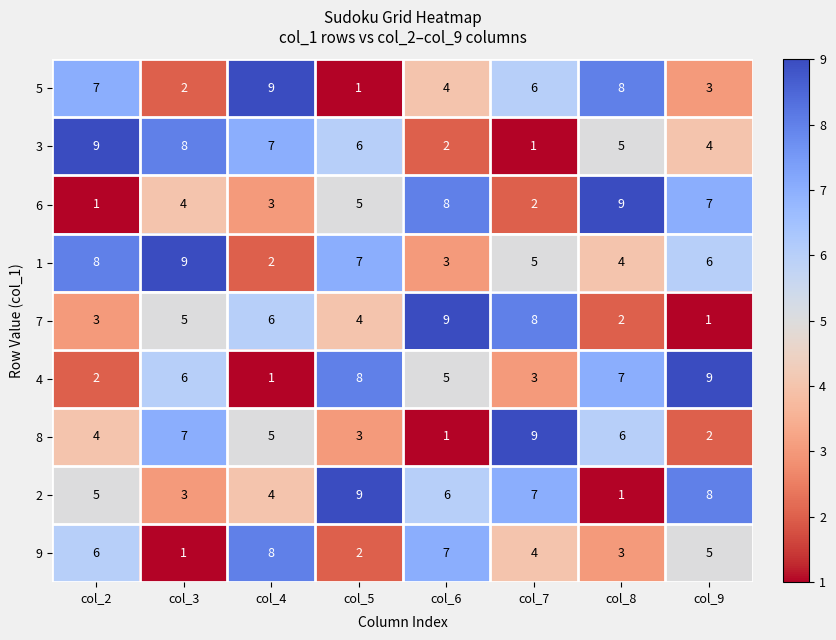

What is the sum of all 1 values?

44